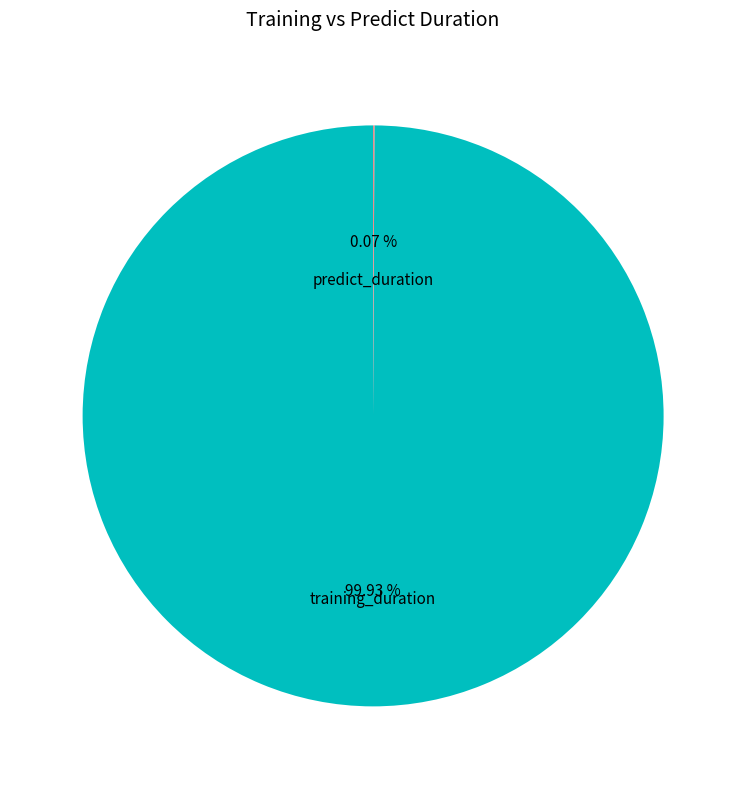

What is the largest slice in the pie chart?

training_duration